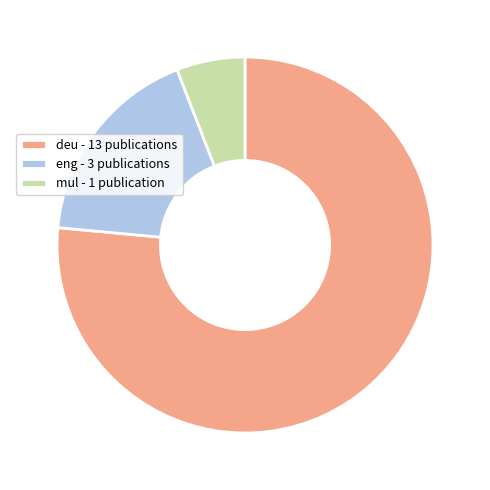

The mul - 1 publication slice represents 6% of the pie. True or false?

True